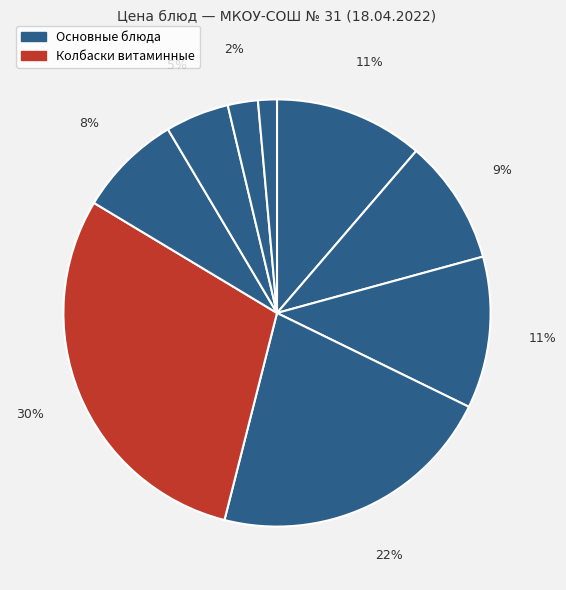

Count the number of slices in the pie.

9